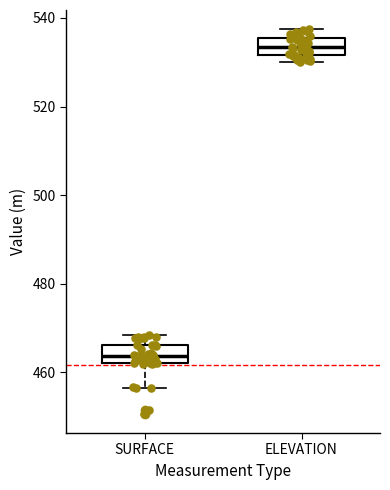

Reading left to right, transcribe this box plot: for each box, give where its median line is, the range the box spans, and where its two whiskers end, as read against the y-axis. The values are not printed on the chart, so give them approximately, as read against the axis.

SURFACE: median 464, box 462 to 466, whiskers 456 to 468
ELEVATION: median 534, box 532 to 536, whiskers 530 to 538